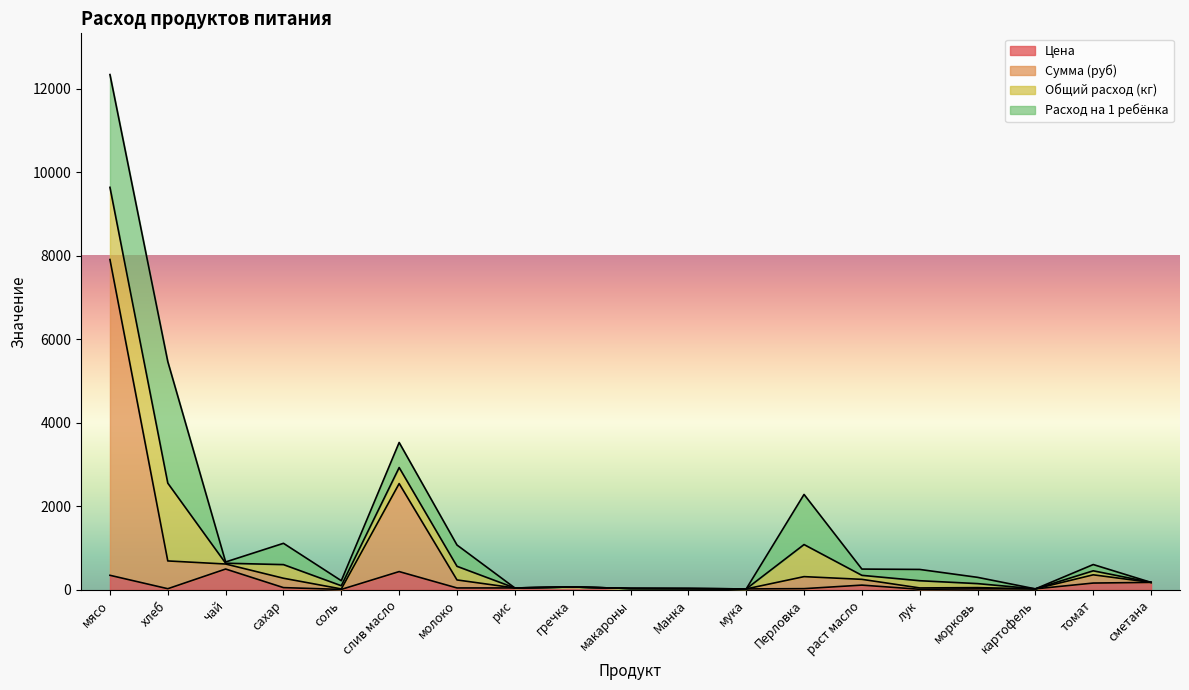

What value does the Цена series have at слив масло?

438.9